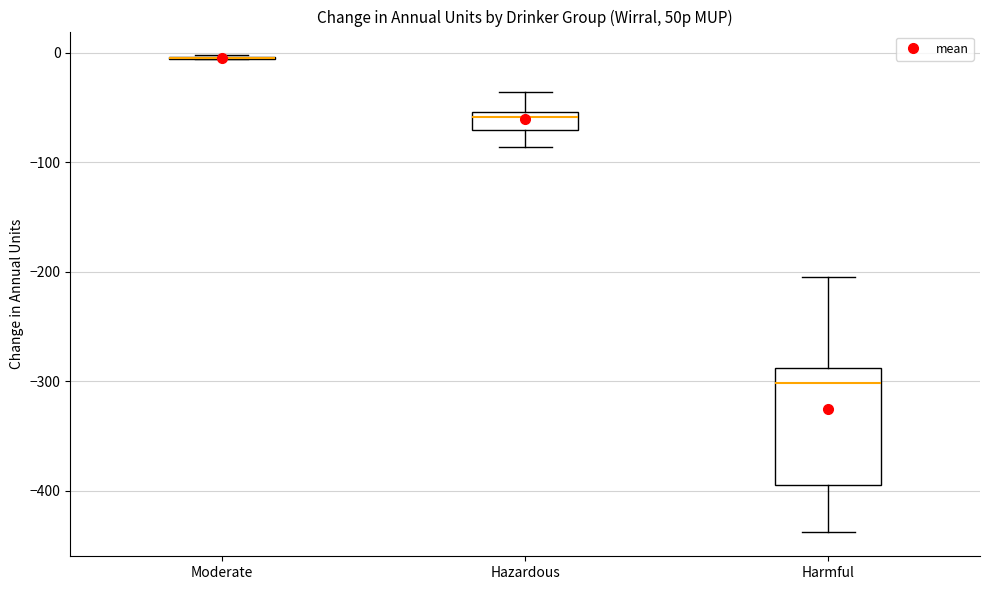

Where does the median line of the box for Hazardous sit on the y-axis? The values are not printed on the chart, so give them approximately, as read against the axis.

-60